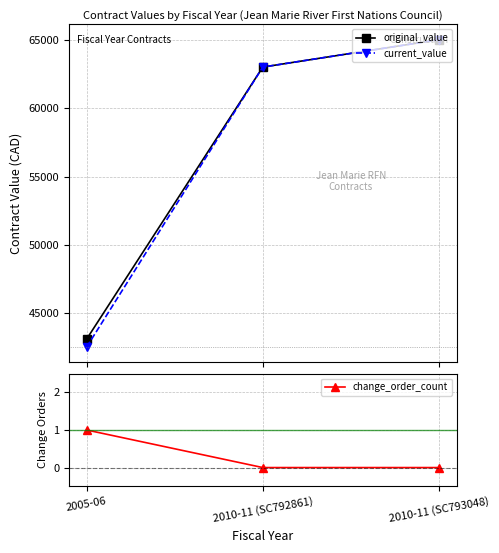

The change_order_count series shows -1 at 2010-11 (SC792861). True or false?

False